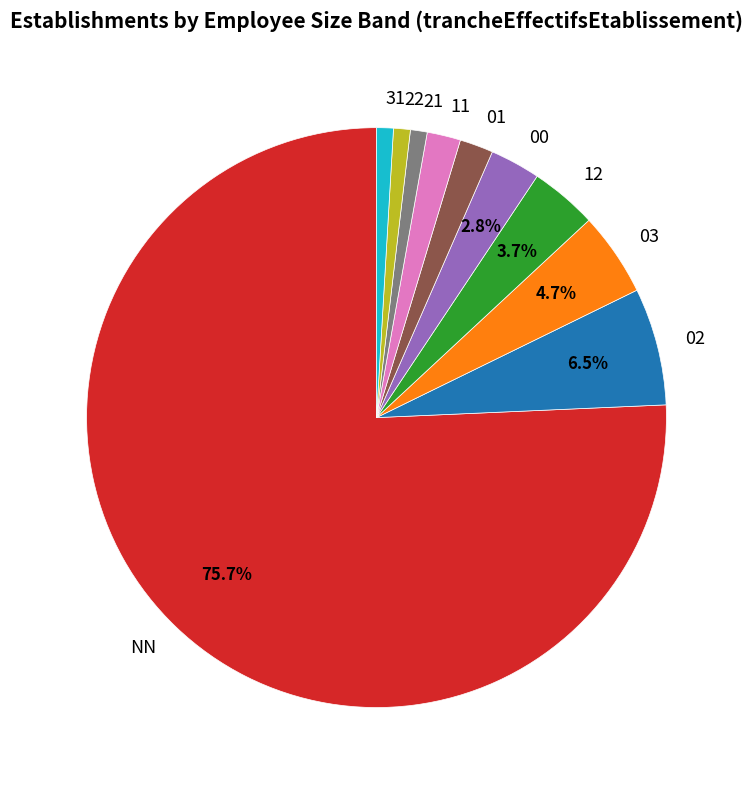

To the nearest percent, what is the difference between the largest and smallest slice percentages?

75%